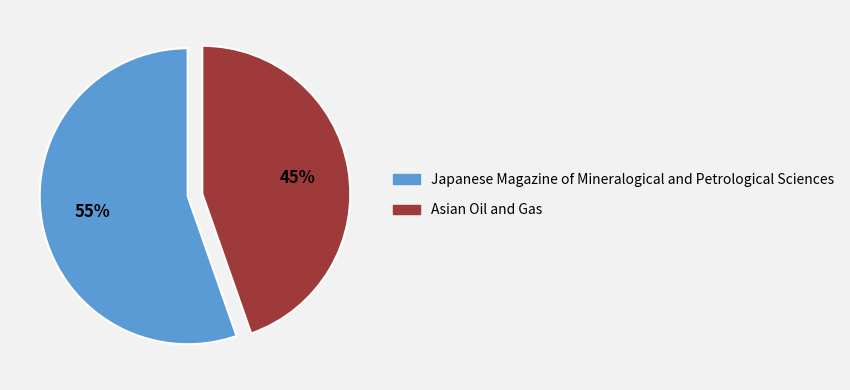

The Asian Oil and Gas slice represents 37% of the pie. True or false?

False